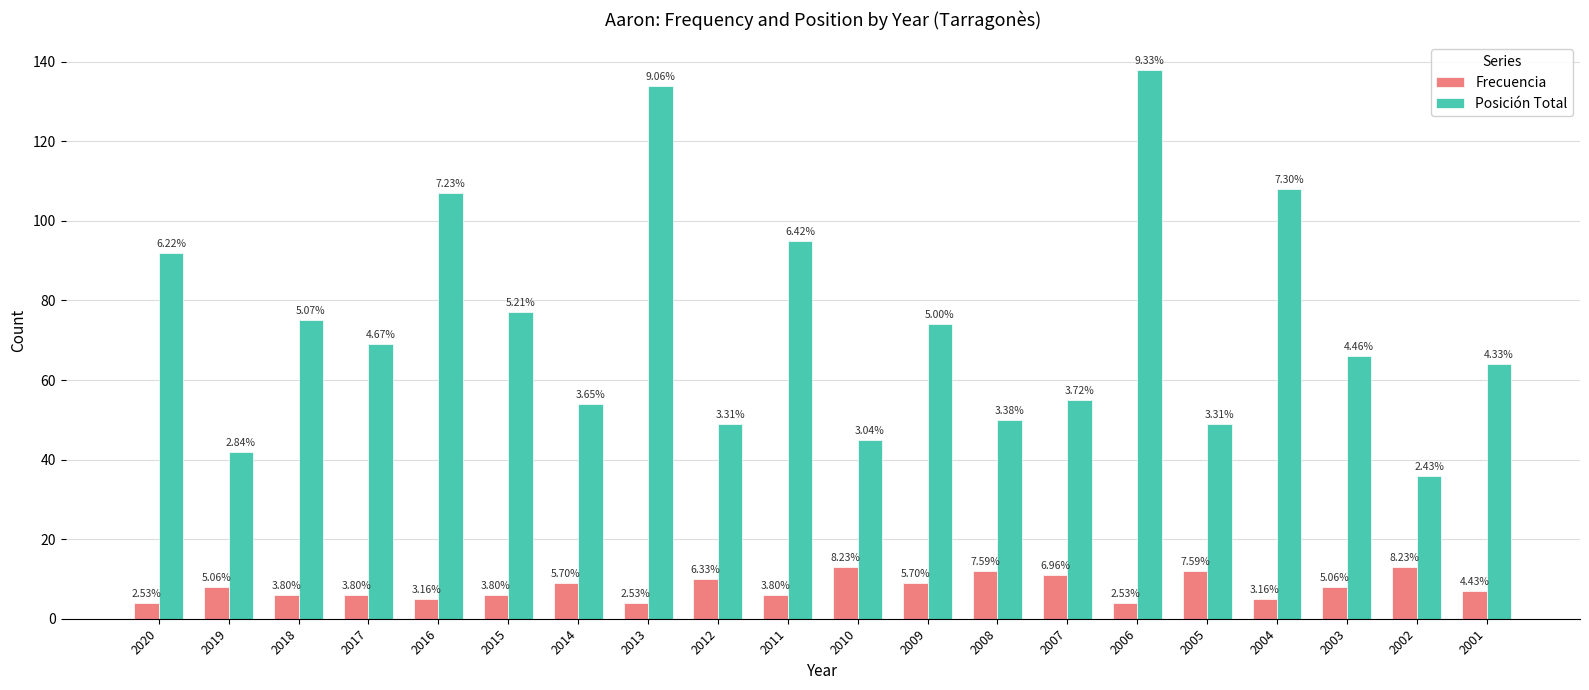

True or false: Posición Total has a value of 208 at 2013.

False